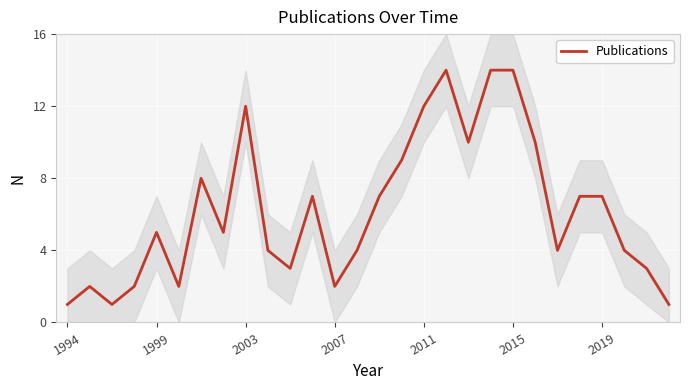

How many distinct data groups are displayed?

1